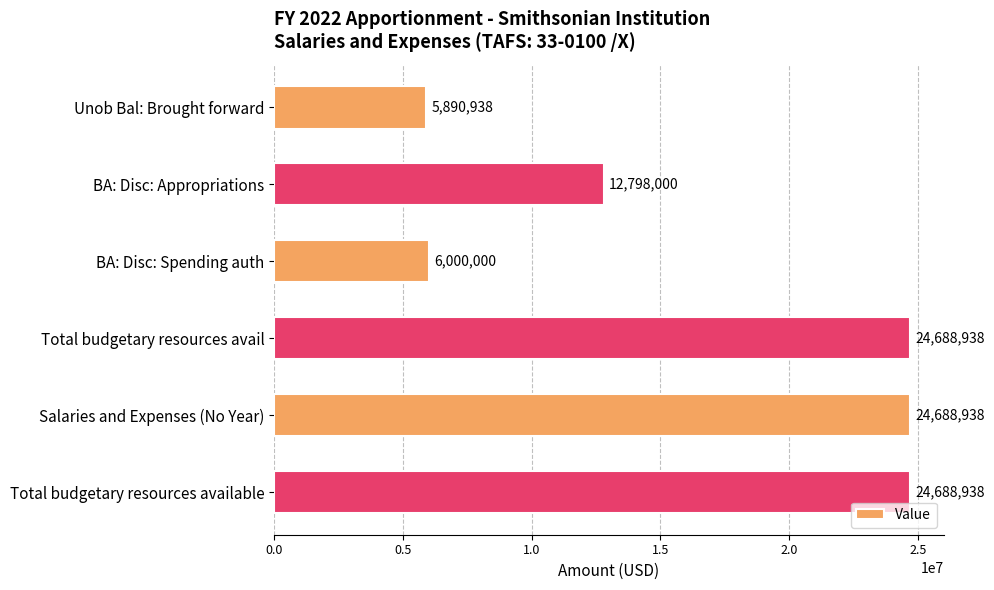

What is the change in value from BA: Disc: Appropriations to Total budgetary resources avail?

+11890938